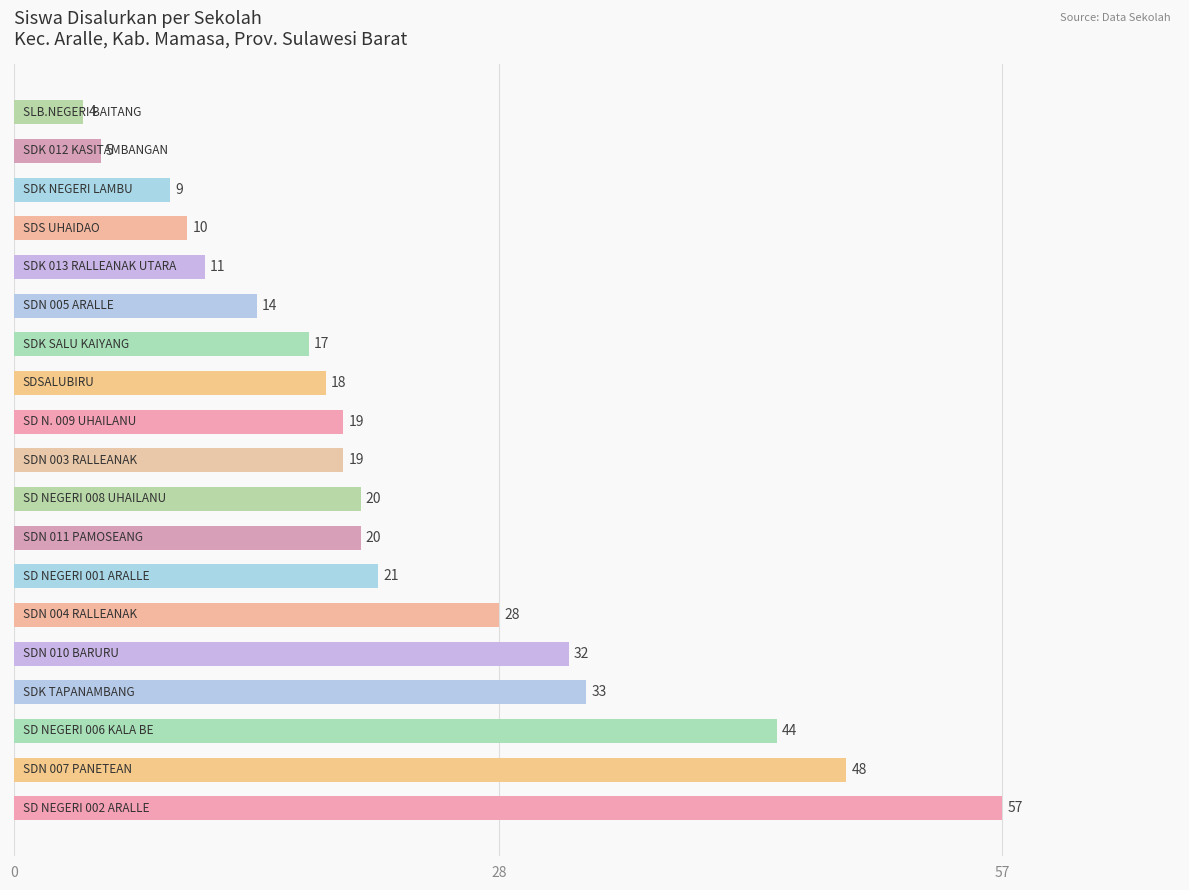

What is the minimum value shown in the chart?

4